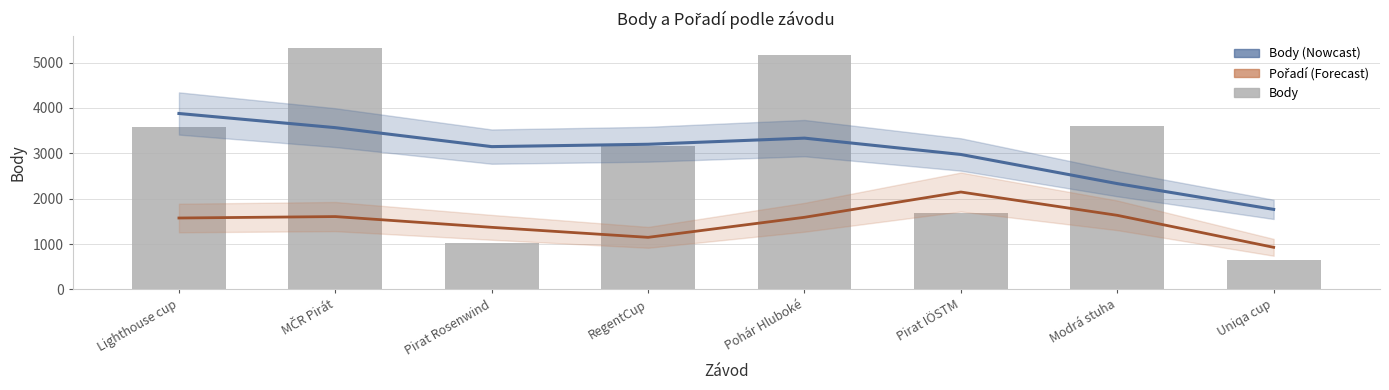

What is the label of the 7th bar from the left?

Modrá stuha